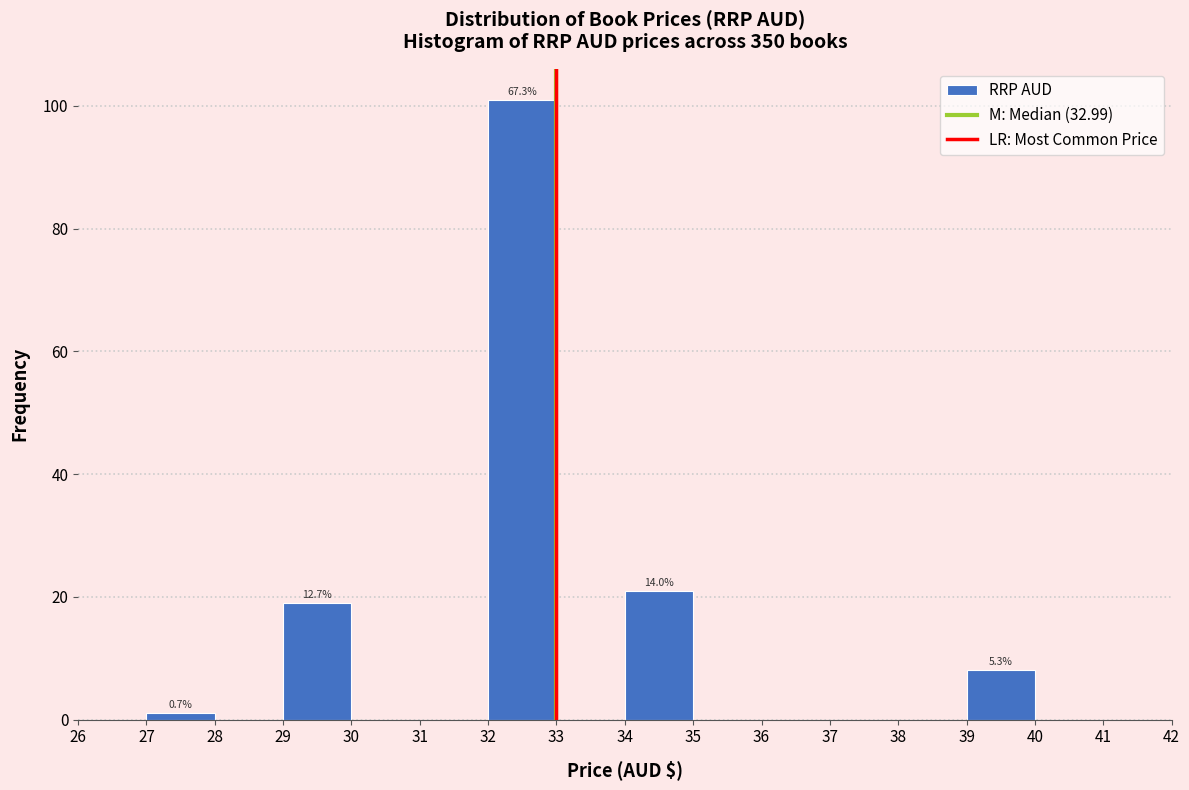

Which range on the x-axis has the tallest bar?

32 to 33